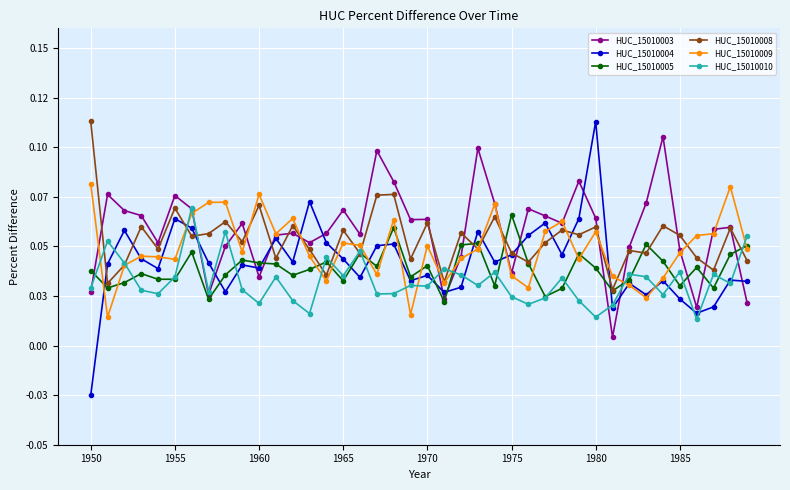

True or false: HUC_15010005 has more than 0 interior local peaks.

True